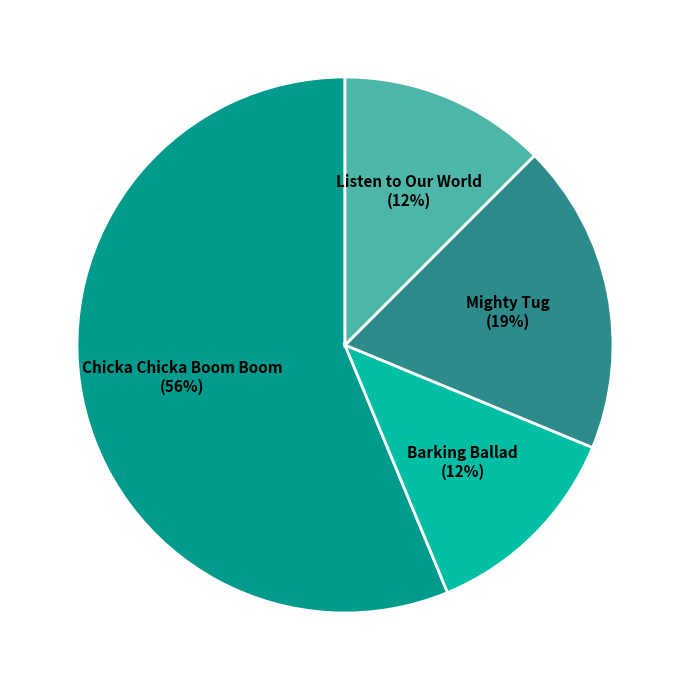

What is the largest slice in the pie chart?

Chicka Chicka Boom Boom